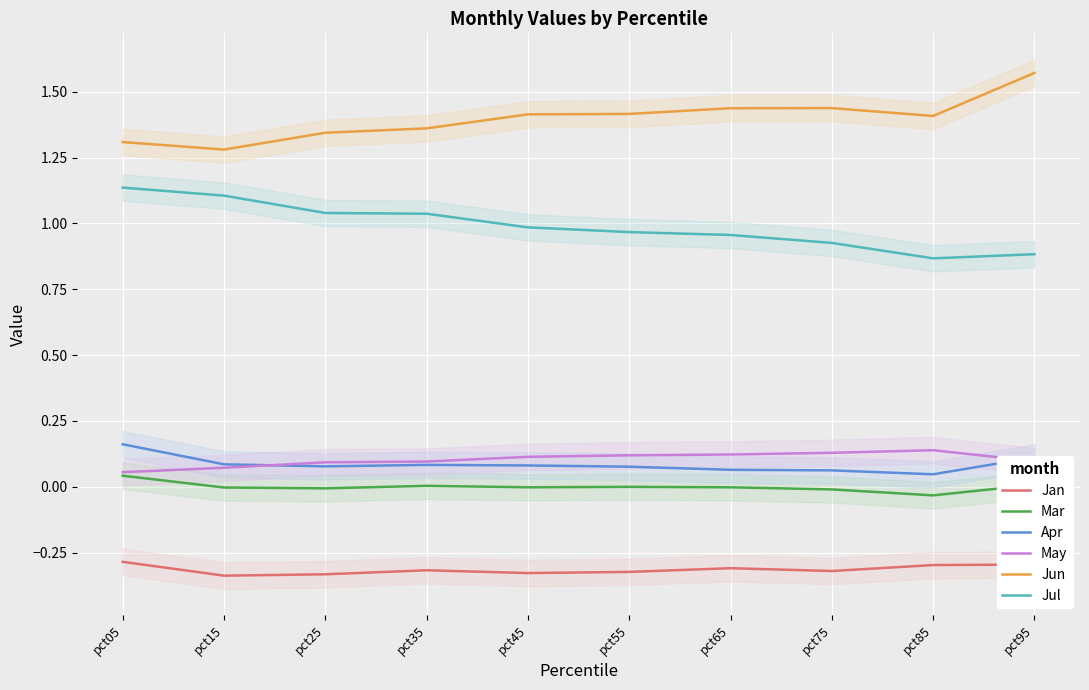

What is the total value across all series at pct95?

2.4